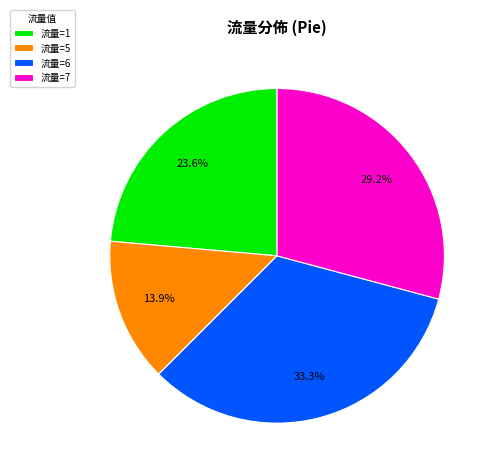

To the nearest percent, what is the average slice percentage?

25%